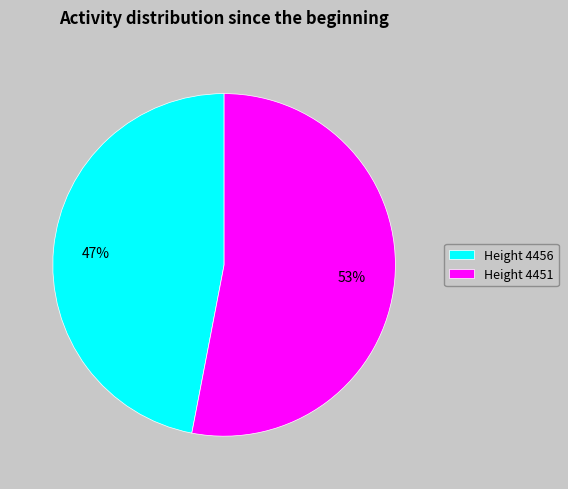

To the nearest percent, what is the average slice percentage?

50%